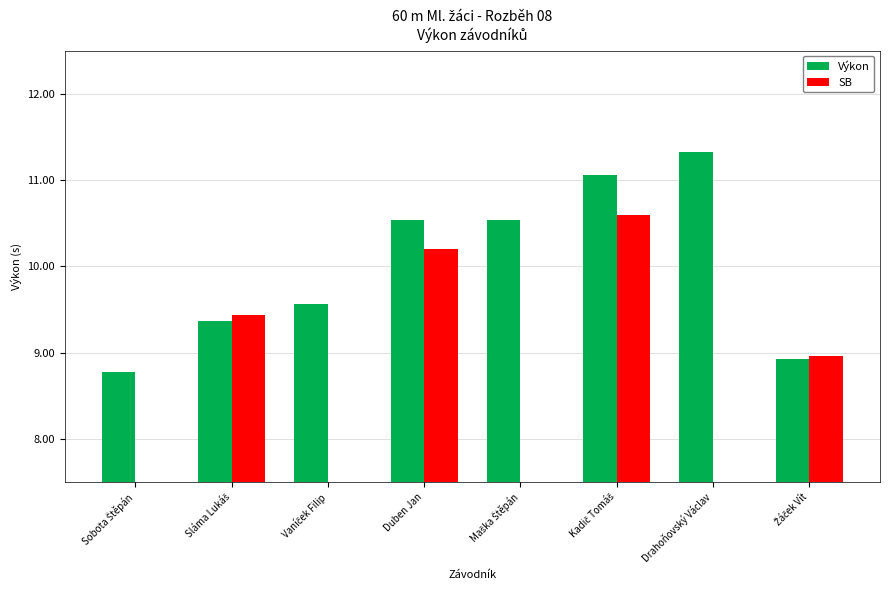

List the series in order of their peak value, highest first.

Výkon, SB